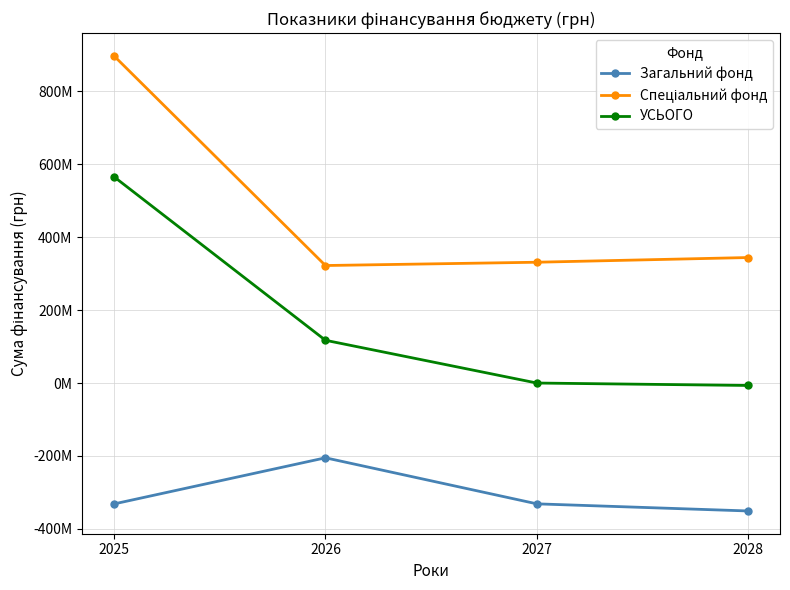

How many data points does each series have?

4